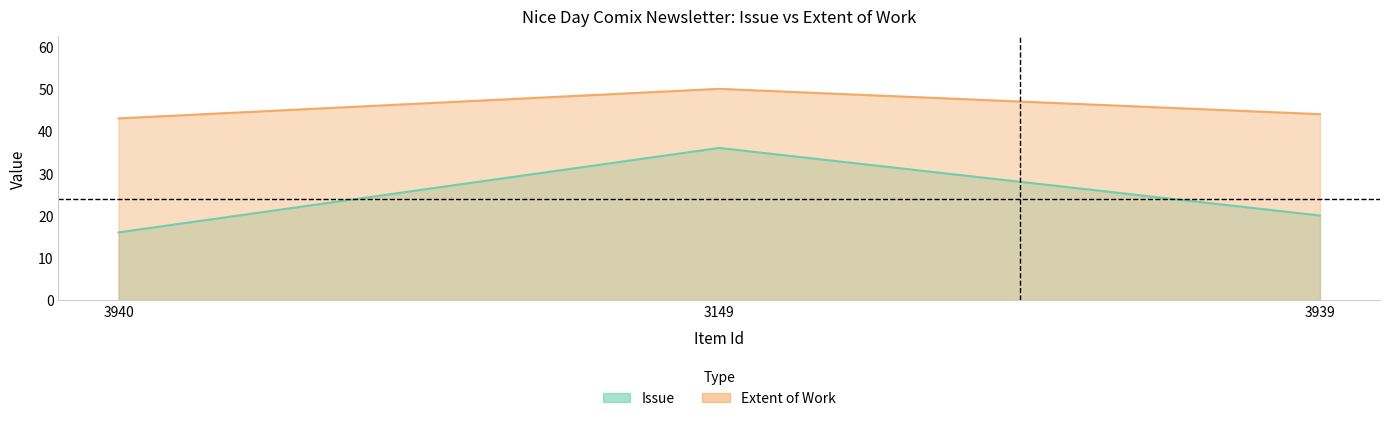

What is the label of the 3rd point from the right?

3940